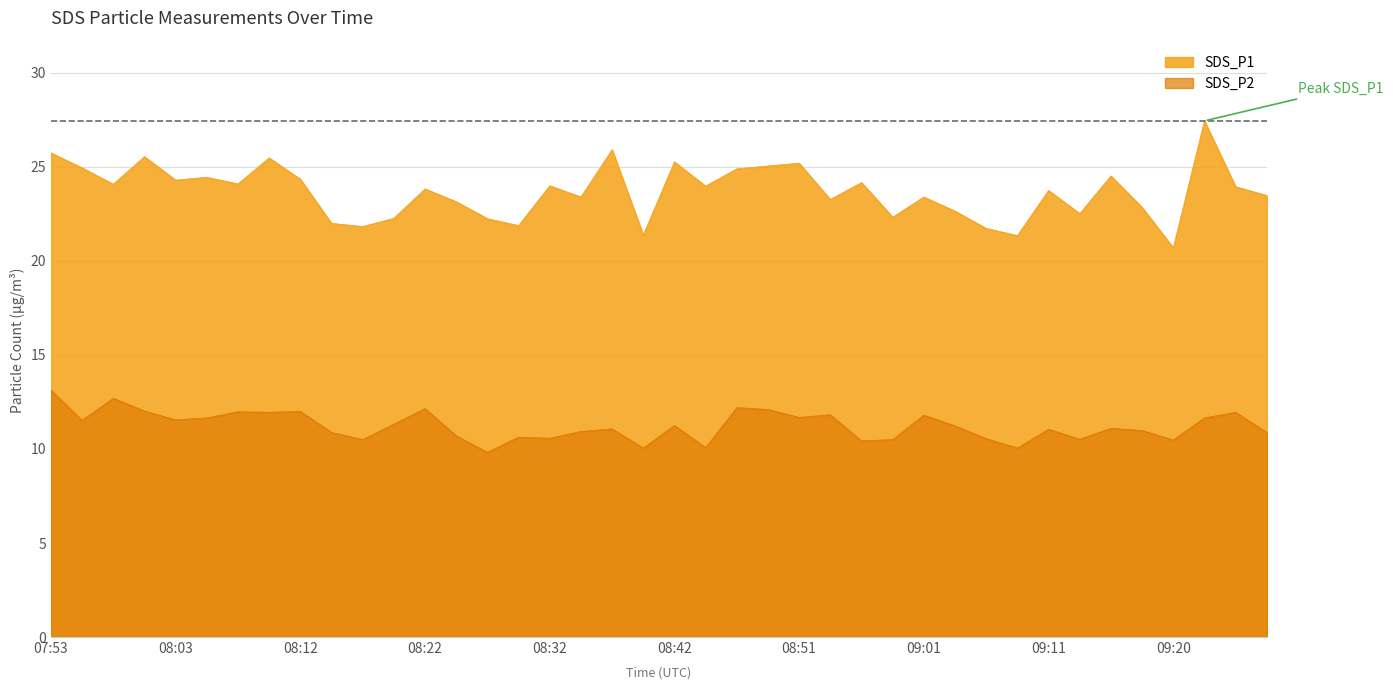

Which series has the largest total across all categories?

SDS_P1